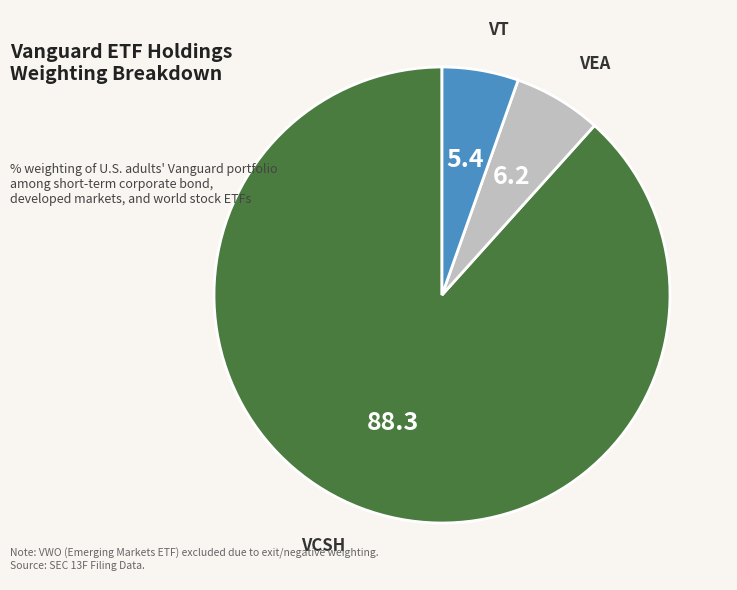

Is there a majority slice in this chart?

Yes